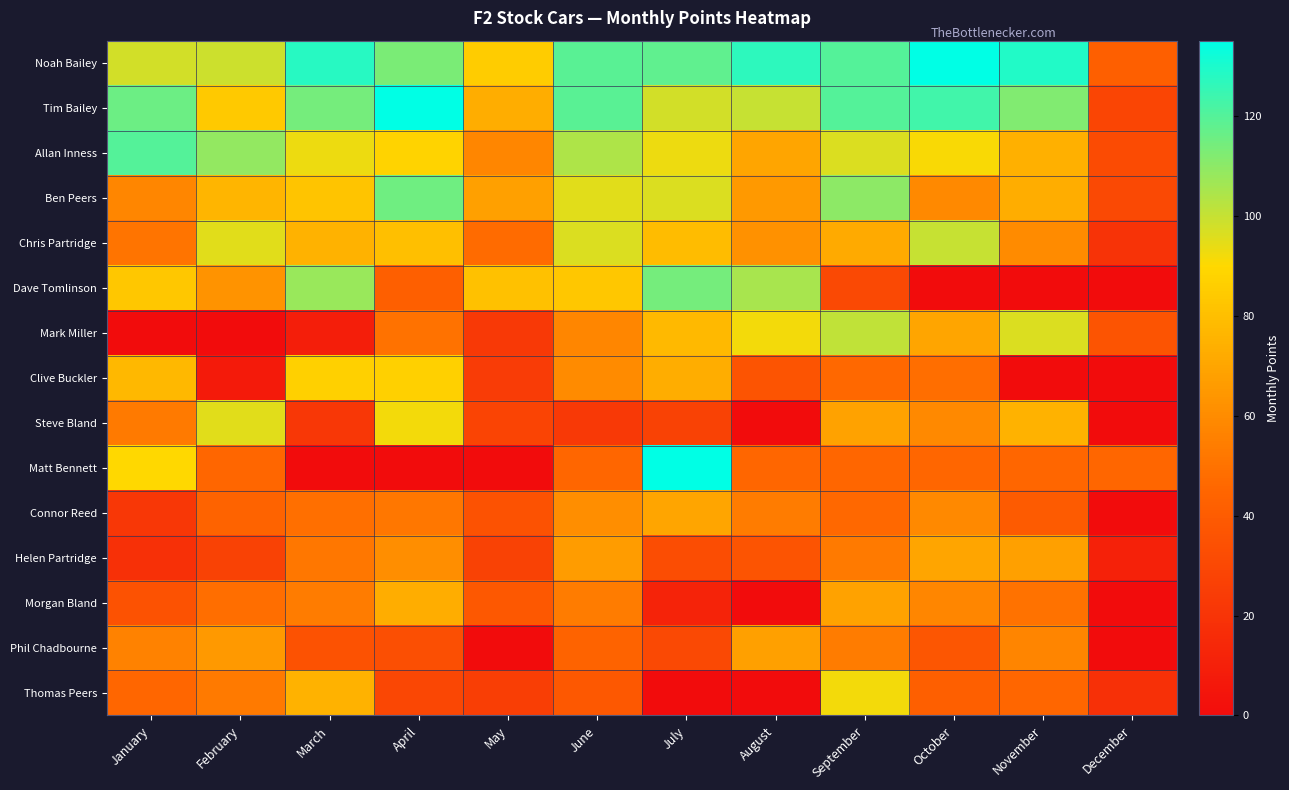

Reading right to left, transcribe all the data shown in this chart.

Noah Bailey: December=42	November=129	October=135	September=120	August=127	July=118	June=119	May=85	April=113	March=128	February=99	January=98
Tim Bailey: December=29	November=112	October=123	September=120	August=100	July=98	June=119	May=73	April=135	March=114	February=84	January=116
Allan Inness: December=32	November=74	October=91	September=96	August=70	July=93	June=104	May=58	April=88	March=93	February=109	January=120
Ben Peers: December=31	November=73	October=59	September=110	August=65	July=96	June=95	May=68	April=115	March=82	February=76	January=58
Chris Partridge: December=20	November=60	October=100	September=72	August=62	July=79	June=96	May=47	April=80	March=75	February=95	January=51
Dave Tomlinson: December=0	November=0	October=0	September=31	August=105	July=114	June=83	May=81	April=42	March=108	February=63	January=83
Mark Miller: December=36	November=96	October=70	September=101	August=92	July=78	June=58	May=23	April=50	March=9	February=0	January=0
Clive Buckler: December=0	November=0	October=48	September=46	August=36	July=73	June=60	May=24	April=87	March=87	February=7	January=77
Steve Bland: December=0	November=75	October=59	September=69	August=0	July=27	June=23	May=28	April=92	March=22	February=95	January=53
Matt Bennett: December=45	November=45	October=45	September=45	August=45	July=135	June=45	May=0	April=0	March=0	February=45	January=90
Connor Reed: December=0	November=40	October=59	September=46	August=54	July=70	June=61	May=35	April=52	March=49	February=44	January=22
Helen Partridge: December=11	November=68	October=70	September=53	August=36	July=33	June=66	May=27	April=61	March=52	February=27	January=18
Morgan Bland: December=0	November=50	October=58	September=69	August=0	July=12	June=54	May=38	April=73	March=54	February=48	January=35
Phil Chadbourne: December=0	November=57	October=37	September=54	August=68	July=31	June=44	May=0	April=34	March=35	February=65	January=56
Thomas Peers: December=18	November=45	October=42	September=92	August=0	July=0	June=38	May=25	April=30	March=75	February=53	January=45